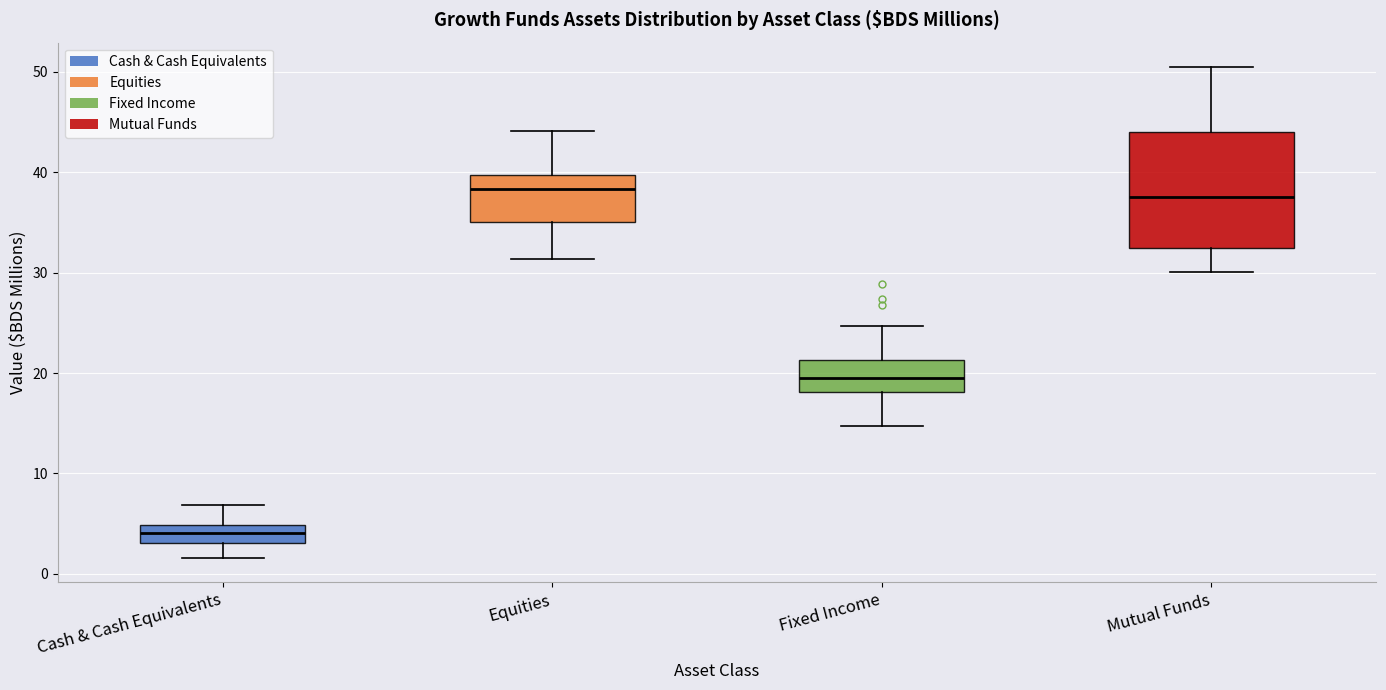

Reading left to right, transcribe this box plot: for each box, give where its median line is, the range the box spans, and where its two whiskers end, as read against the y-axis. The values are not printed on the chart, so give them approximately, as read against the axis.

Cash & Cash Equivalents: median 4, box 3 to 5, whiskers 2 to 7
Equities: median 38, box 35 to 40, whiskers 31 to 44
Fixed Income: median 19, box 18 to 21, whiskers 15 to 25
Mutual Funds: median 38, box 32 to 44, whiskers 30 to 50